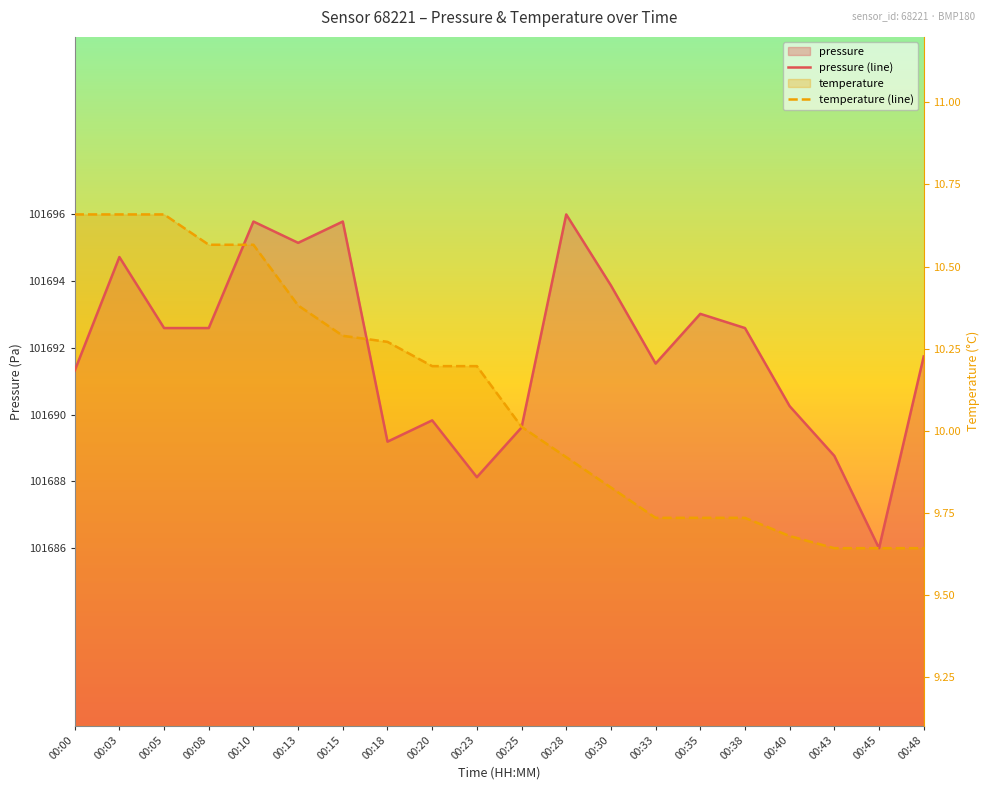

List the labels in order of pressure (line) value, largest first.

00:28, 00:10, 00:15, 00:13, 00:03, 00:30, 00:35, 00:05, 00:08, 00:38, 00:48, 00:33, 00:00, 00:40, 00:20, 00:25, 00:18, 00:43, 00:23, 00:45